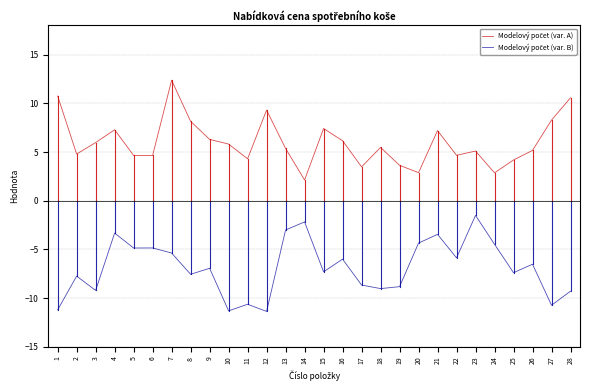

At which category is the sum across all series the highest?

7